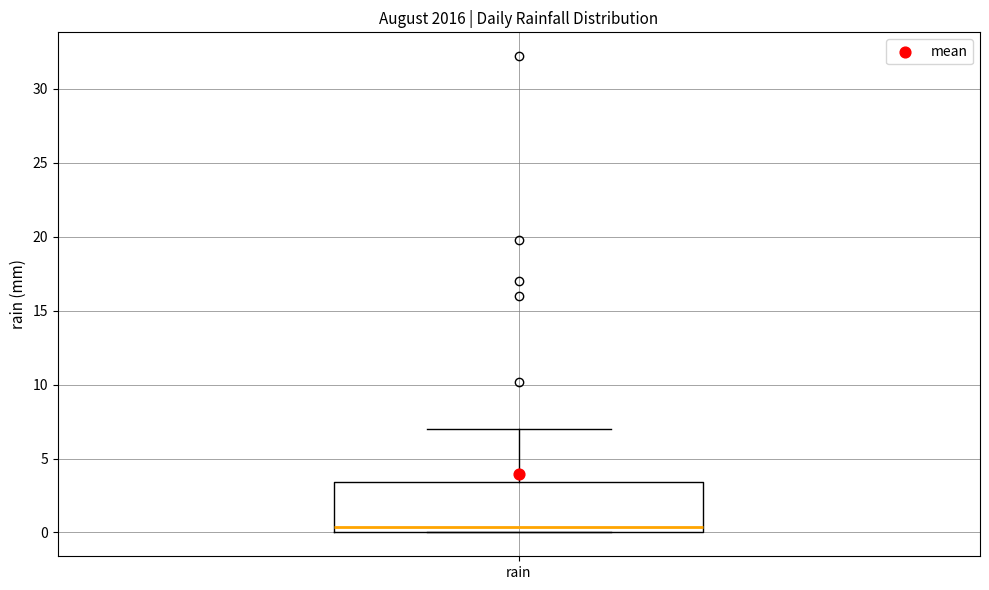

Transcribe this box plot: give where the median line is, the range the box spans, and where the two whiskers end, as read against the y-axis. The values are not printed on the chart, so give them approximately, as read against the axis.

median 0.5, box 0.0 to 3.5, whiskers 0.0 to 7.0